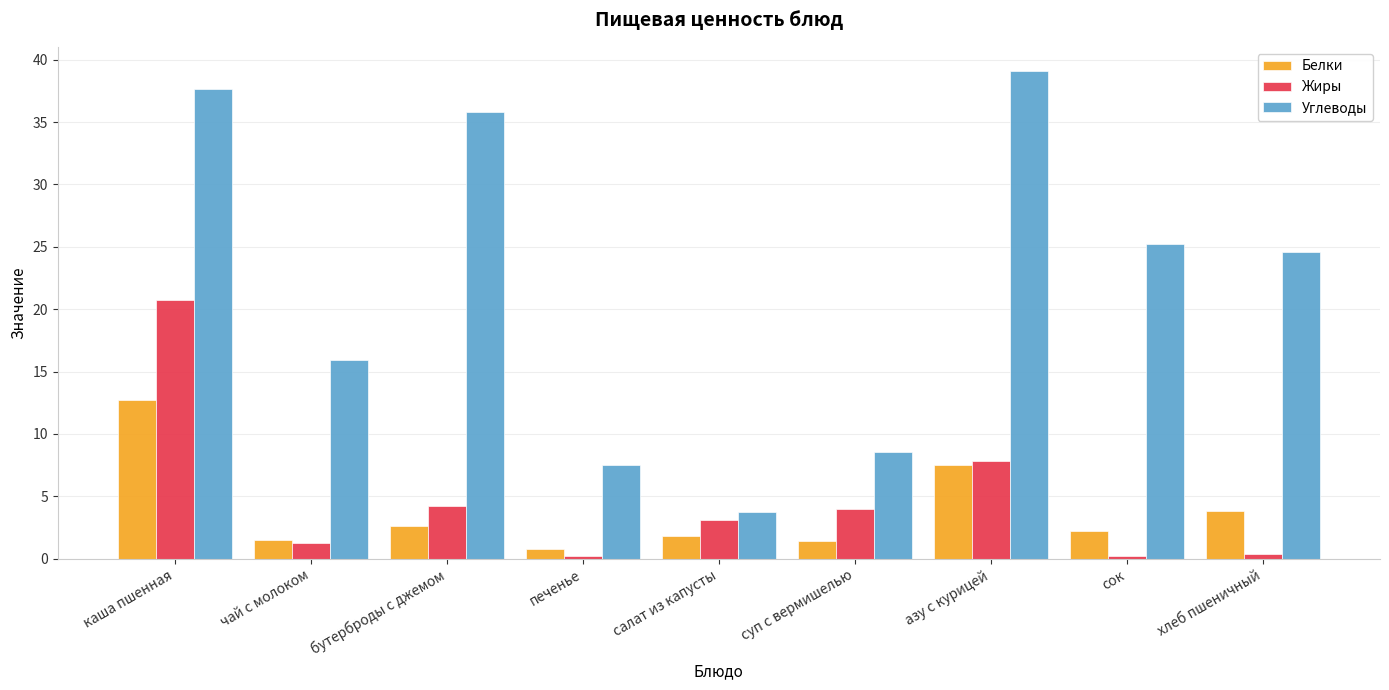

Is the value of Жиры at азу с курицей greater than the value of Углеводы at бутерброды с джемом?

No